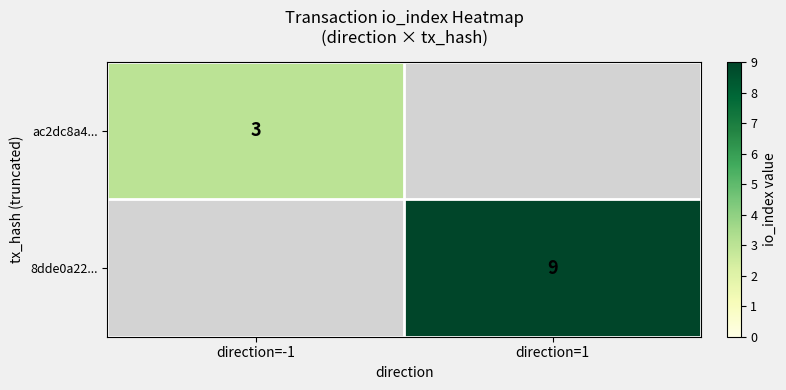

True or false: 8dde0a22... has a value of 5 at direction=1.

False